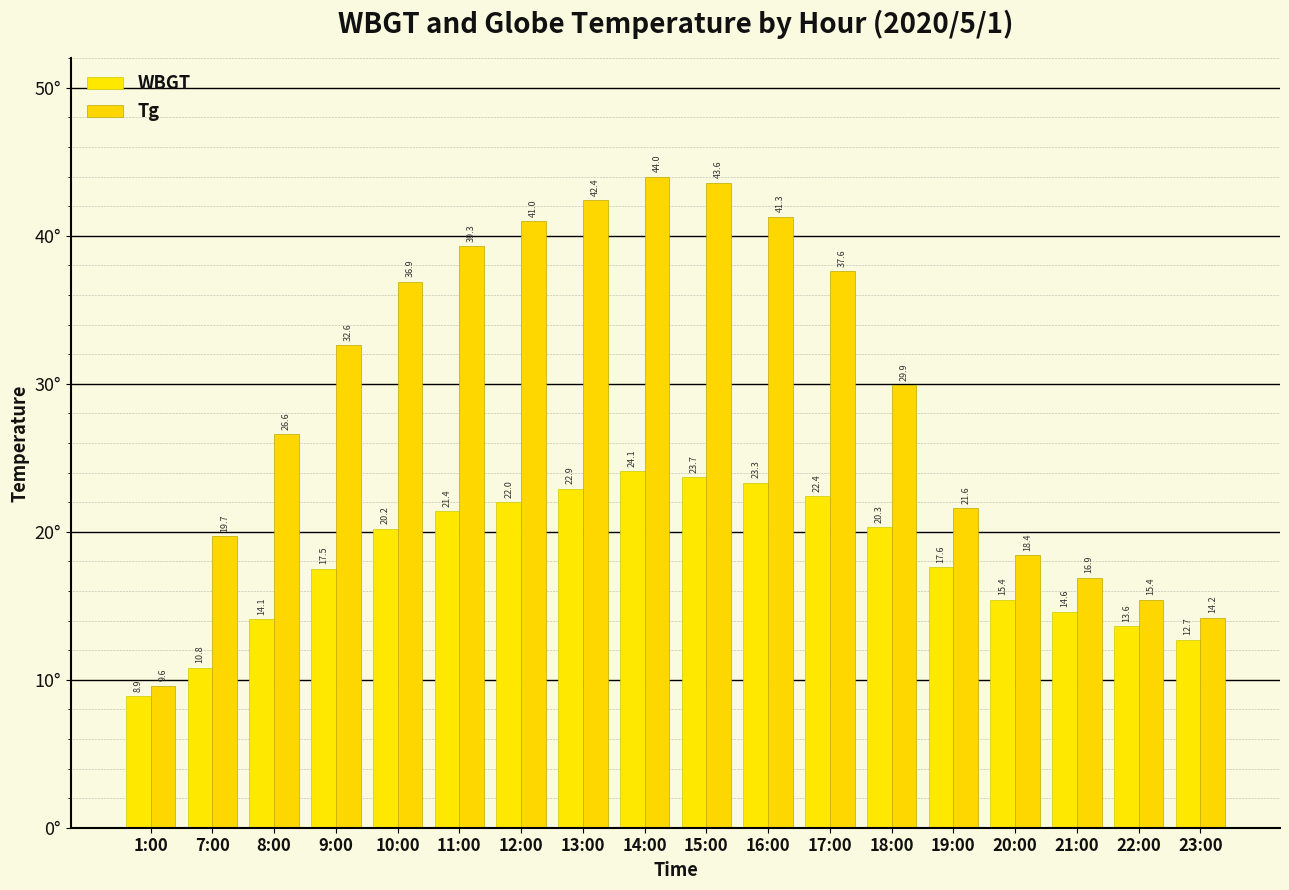

What are all the series names shown in the legend?

WBGT, Tg